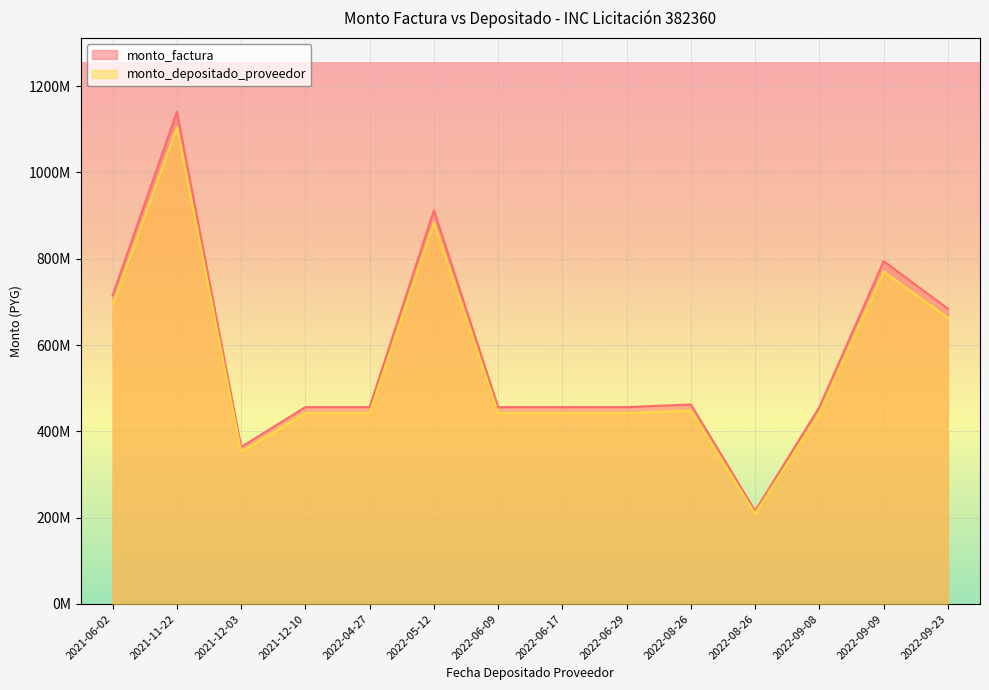

List the labels in order of monto_factura value, largest first.

2021-11-22, 2022-05-12, 2022-09-09, 2021-06-02, 2022-09-23, 2022-08-26, 2021-12-10, 2022-04-27, 2022-06-09, 2022-06-17, 2022-06-29, 2022-09-08, 2021-12-03, 2022-08-26